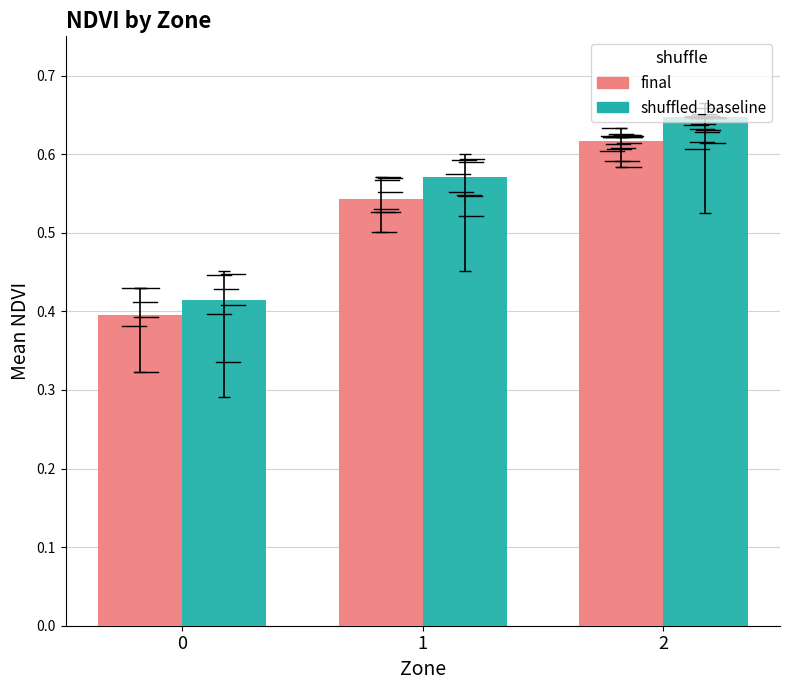

True or false: shuffled_baseline has a value of 0.9 at 2.

False